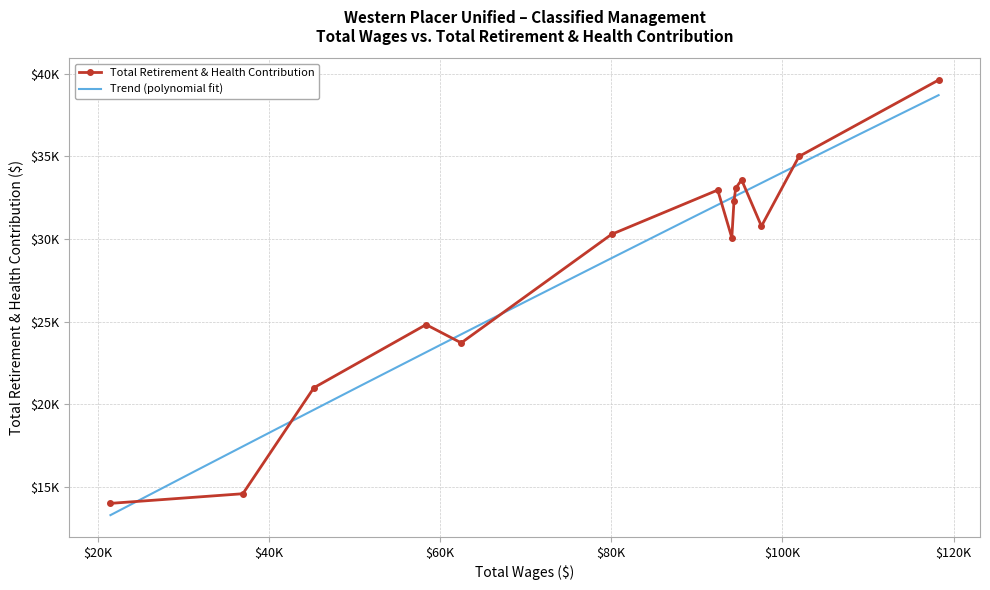

How many points are lower than both their immediate neighbors (excluding endpoints)?

3